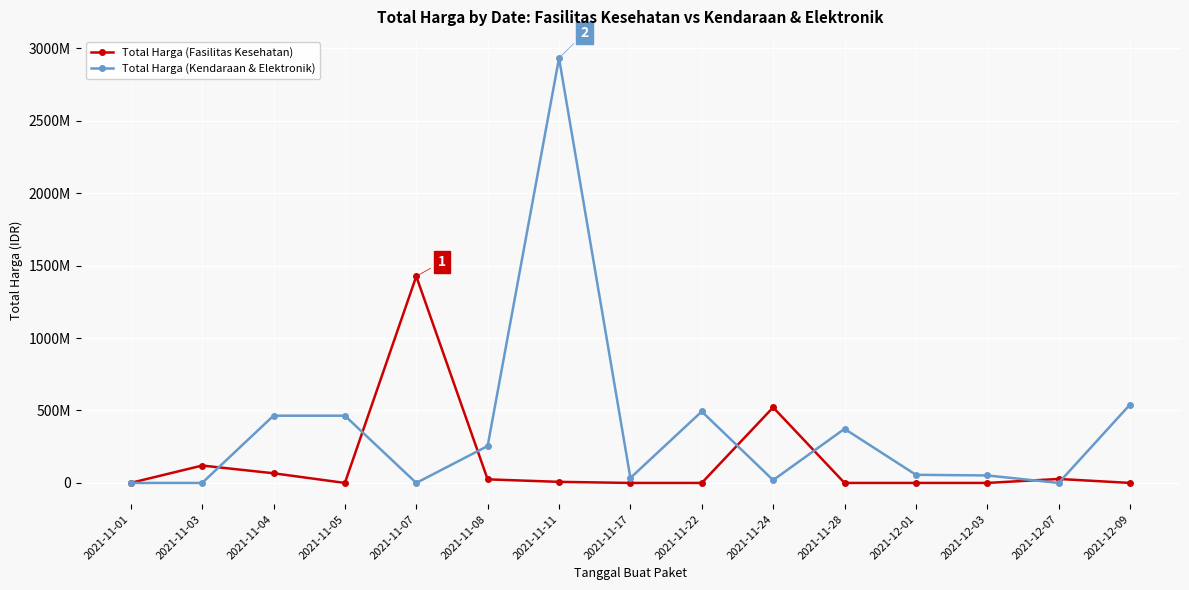

Which series has the widest spread of values?

Total Harga (Kendaraan & Elektronik)